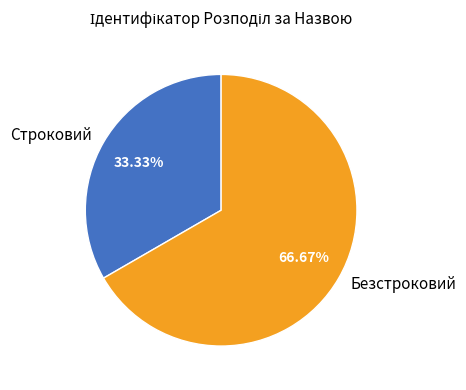

Is there a majority slice in this chart?

Yes